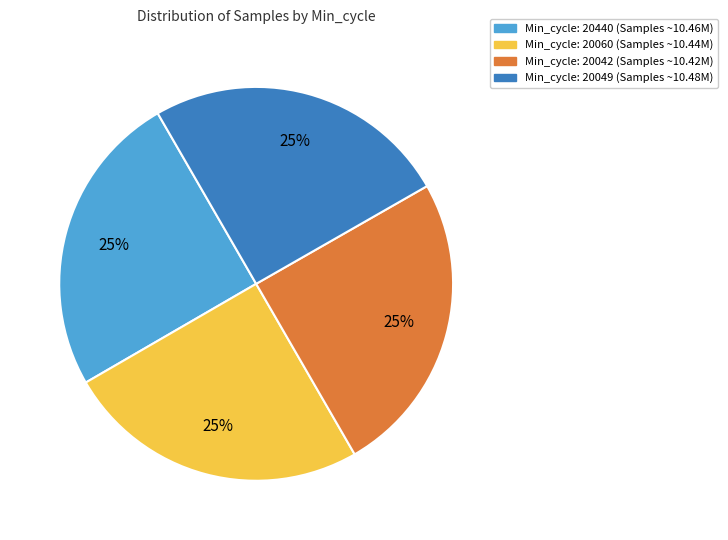

Is there a majority slice in this chart?

No